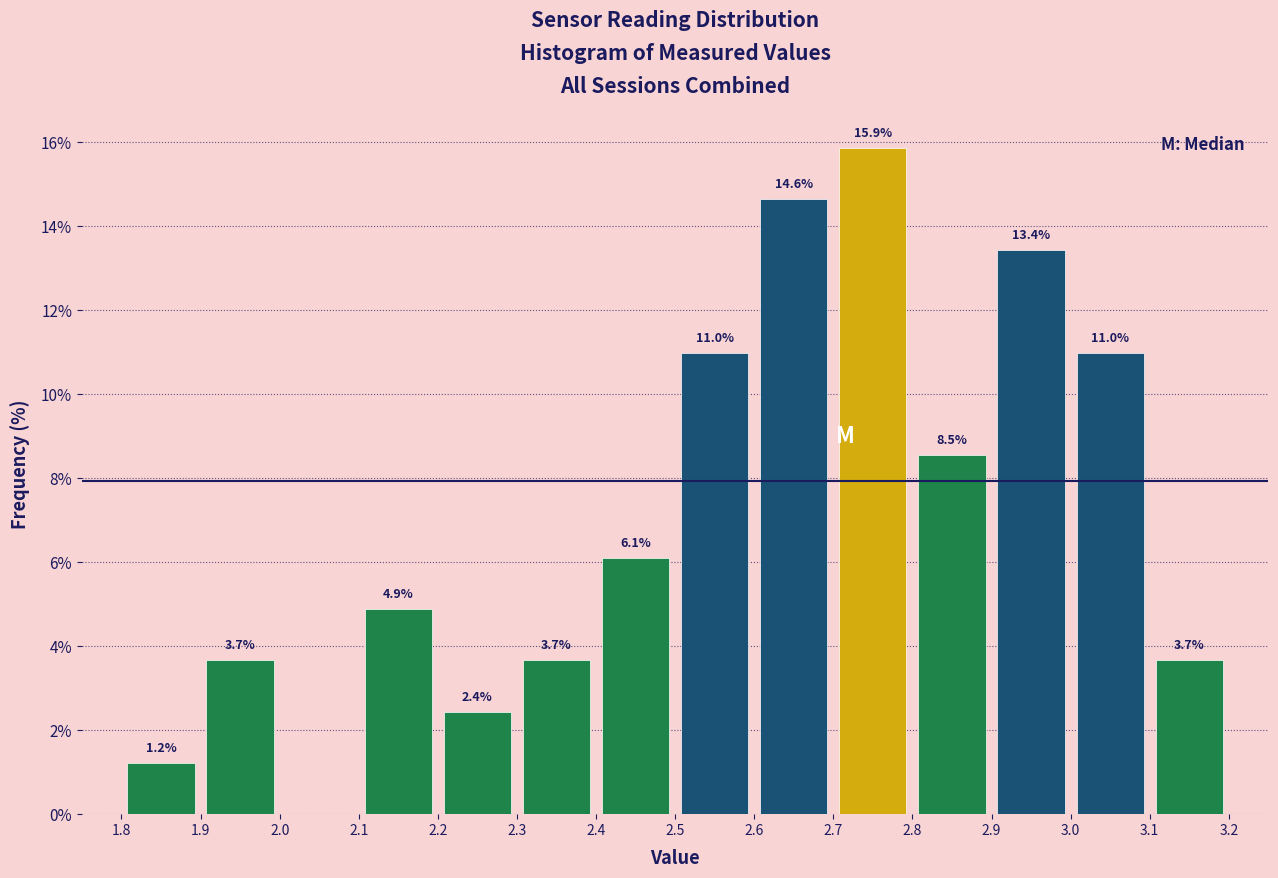

Which range on the x-axis has the tallest bar?

2.7 to 2.8